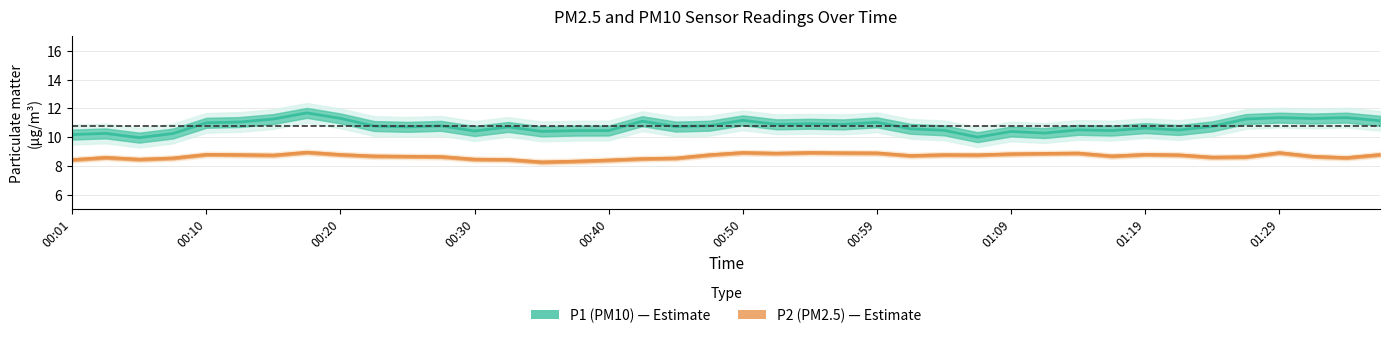

At how many categories does at least one series exceed 11?

12